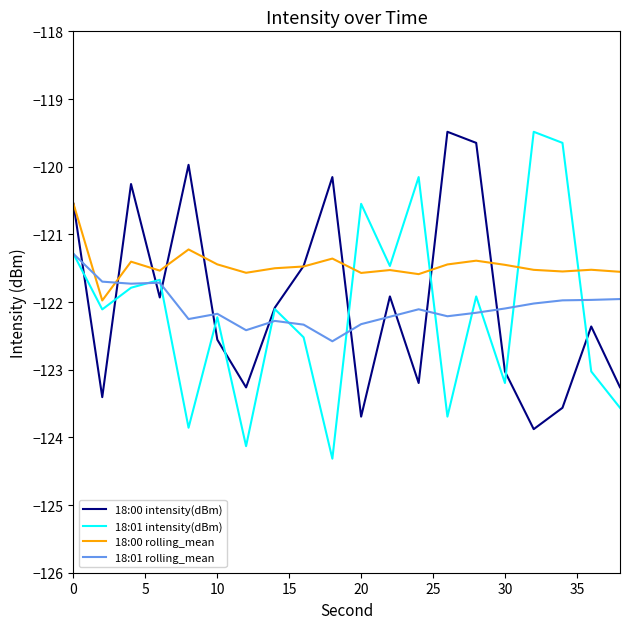

What is the minimum value for 18:01 rolling_mean?

-122.6